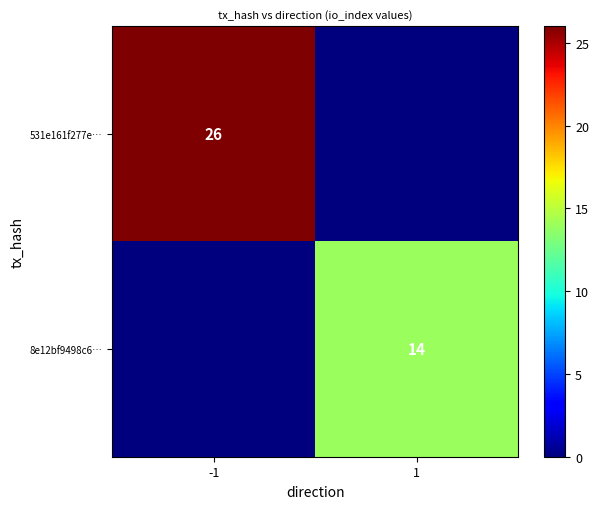

The value of 531e161f277e… at -1 is 26. True or false?

True